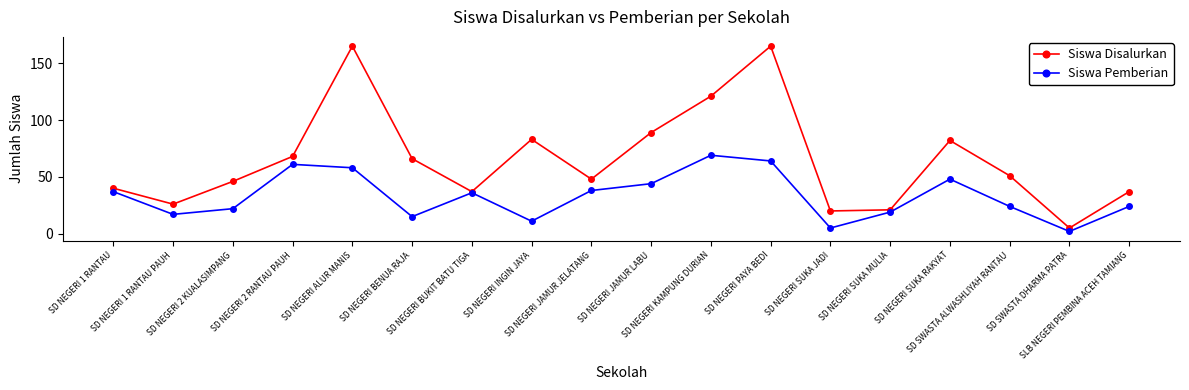

Reading left to right, what are all the values shown in this chart?

Siswa Disalurkan: 40	26	46	68	165	66	37	83	48	89	121	165	20	21	82	51	5	37
Siswa Pemberian: 37	17	22	61	58	15	36	11	38	44	69	64	5	19	48	24	2	24